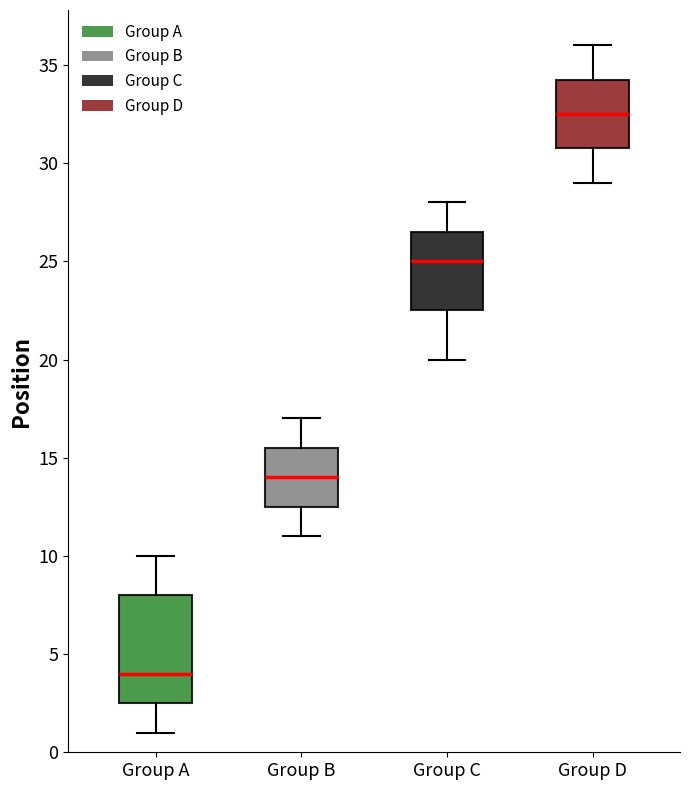

Where does the median line of the box for Group D sit on the y-axis? The values are not printed on the chart, so give them approximately, as read against the axis.

32.5